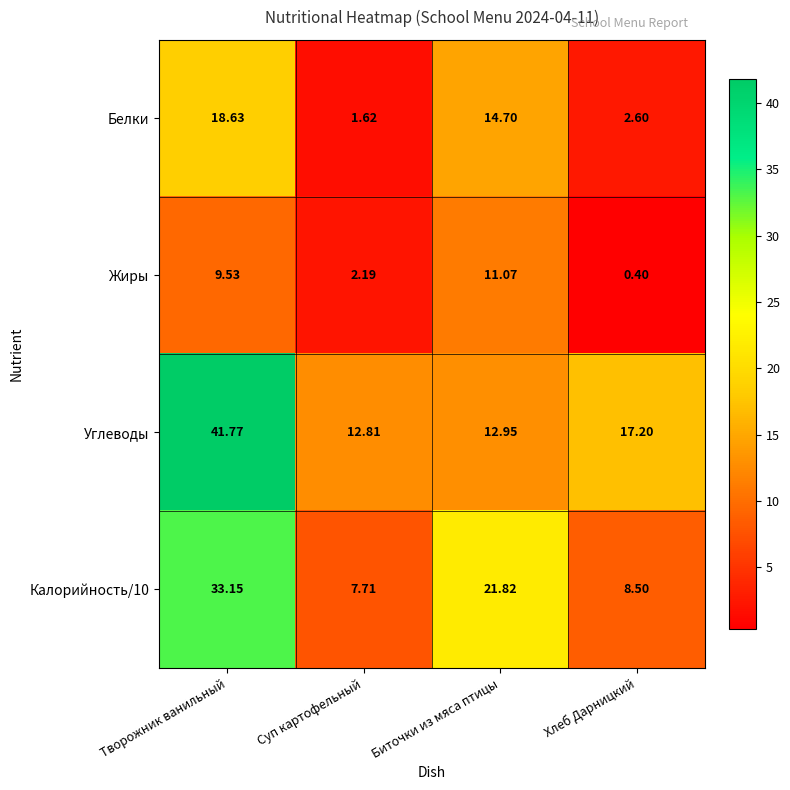

Which series has the largest total across all categories?

Углеводы